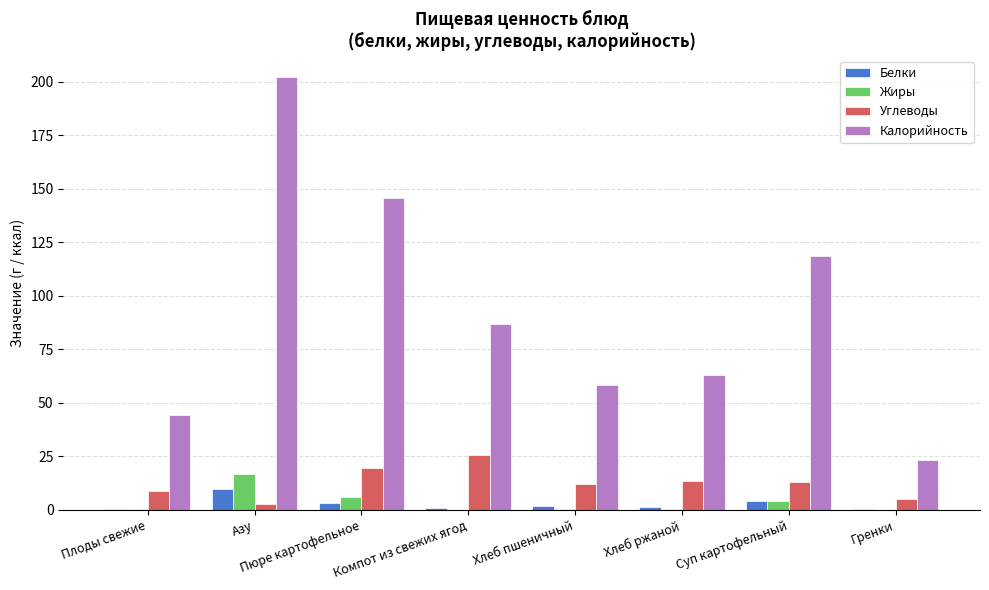

True or false: Калорийность has a value of 36.3 at Хлеб пшеничный.

False